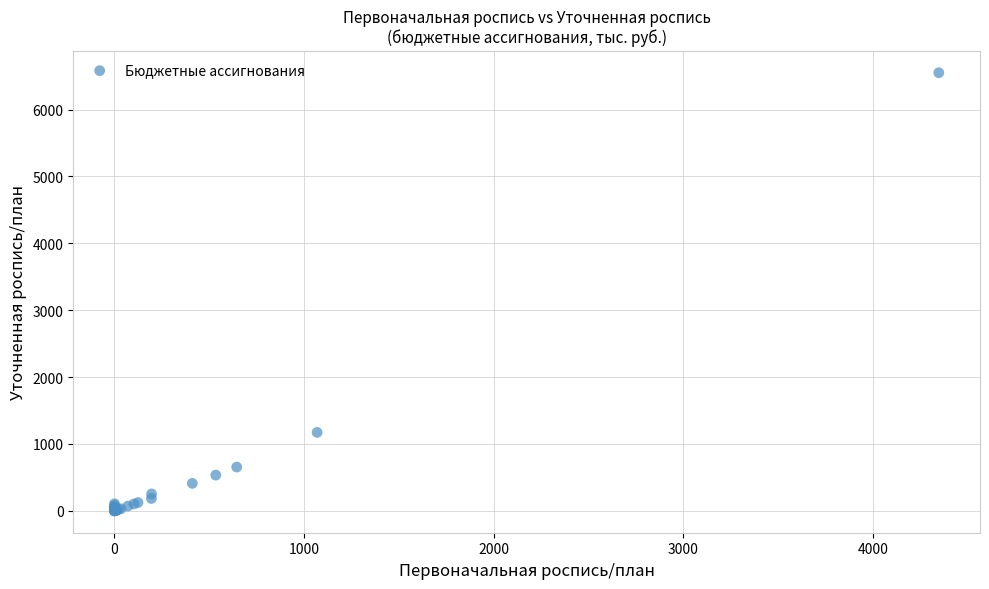

What Y value in the scatter plot is closest to 3275?

1172.4